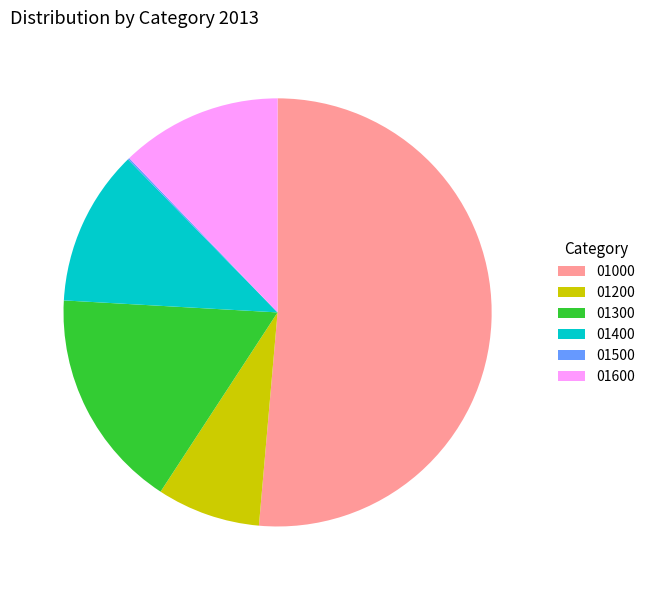

True or false: 01200 accounts for 8% of the total.

True